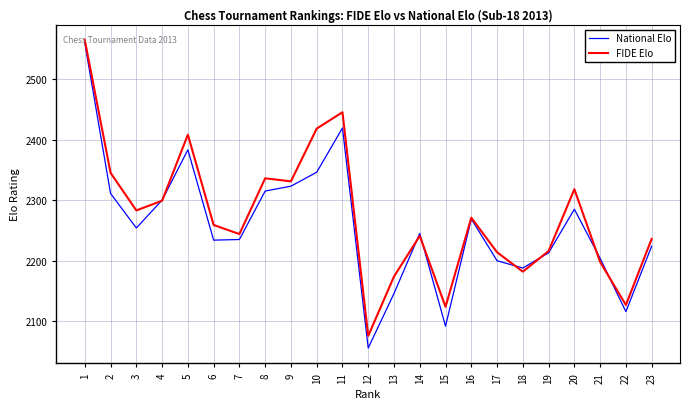

Between 7 and 19, which series saw the biggest shift?

FIDE Elo